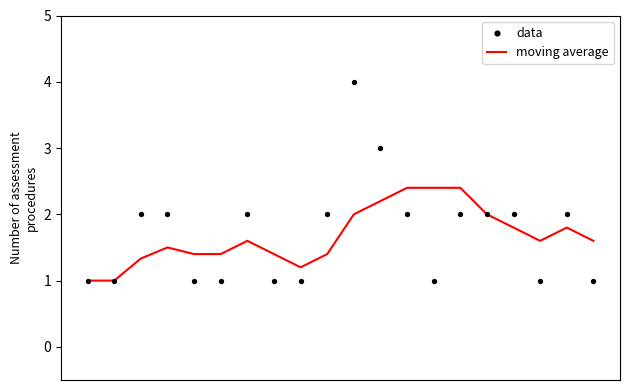

Is the value of moving average at 16 greater than the value of data at 15?

No